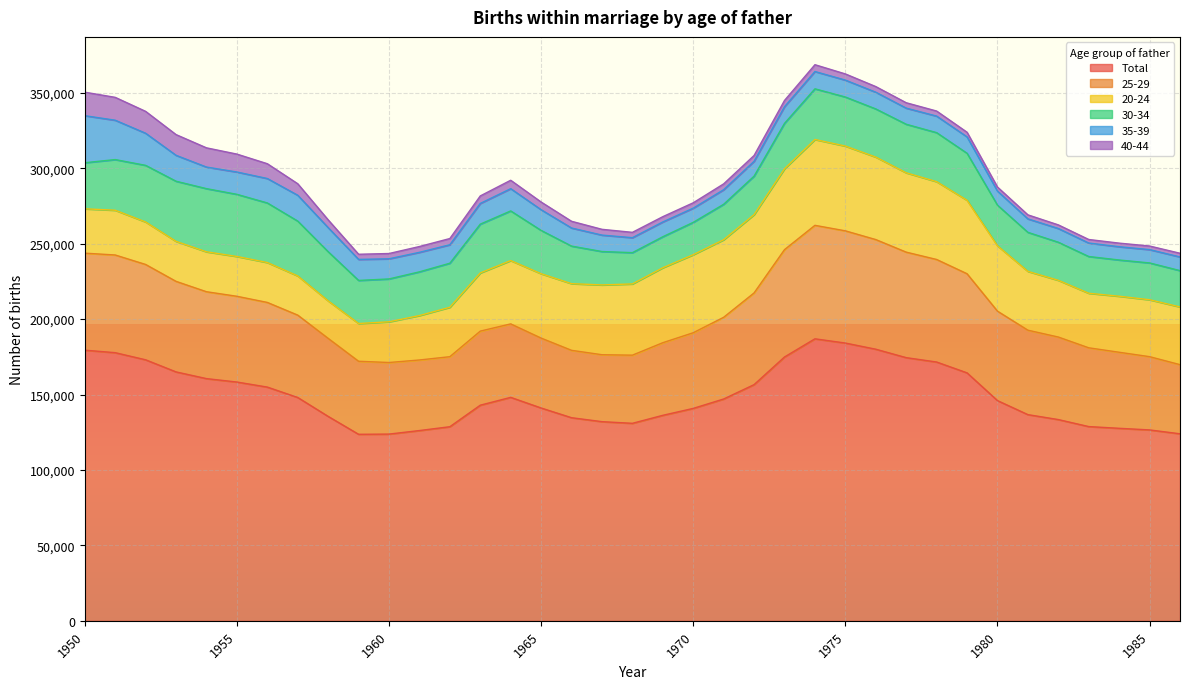

Reading left to right, what are all the values shown in this chart?

20-24: 29401	29659	28162	26509	26460	26384	26438	25966	24843	25026	26969	29447	32765	38559	41981	42662	44180	46263	47218	49686	51718	51418	51895	53600	56896	56186	54671	52577	51574	48691	43314	38978	37593	36155	37135	37728	38249
Total: 179385	177727	173003	164981	160533	158267	154918	148026	135489	123630	123766	126113	128650	142919	148110	141058	134620	132006	130905	136207	140791	147029	156545	174867	186911	184108	180023	174429	171532	164347	145964	136661	133391	128744	127601	126531	123967
25-29: 64299	64748	63186	60012	57587	56838	56116	54590	51717	48404	47445	46771	46409	49094	48689	46330	44663	44360	45168	48126	50152	54148	60786	71155	75216	74368	72668	69934	67966	65694	59285	55967	54702	52212	50400	48550	45822
30-34: 30534	33578	37528	39856	41866	41188	39493	36358	32596	28553	28414	28973	29202	32349	32899	28711	24904	22134	20733	20548	21445	23485	25508	30096	33592	32518	31920	32185	32494	31163	26928	25874	25250	24353	24025	24394	24080
40-44: 15571	15156	14501	13728	12734	11866	9799	7626	5142	3407	3504	3851	4108	4972	5576	5095	4447	3831	3541	3495	3548	3867	3850	4125	4519	4096	3725	3567	3354	3074	2683	2667	2400	2347	2385	2378	2450
35-39: 31179	26088	21283	17176	14309	14797	16203	17126	15962	13935	13351	12929	12248	13731	14751	13715	11992	10890	9920	9809	9415	9666	9842	11059	11462	11202	11084	10688	10962	10855	9326	8923	9092	8933	8788	8836	9052